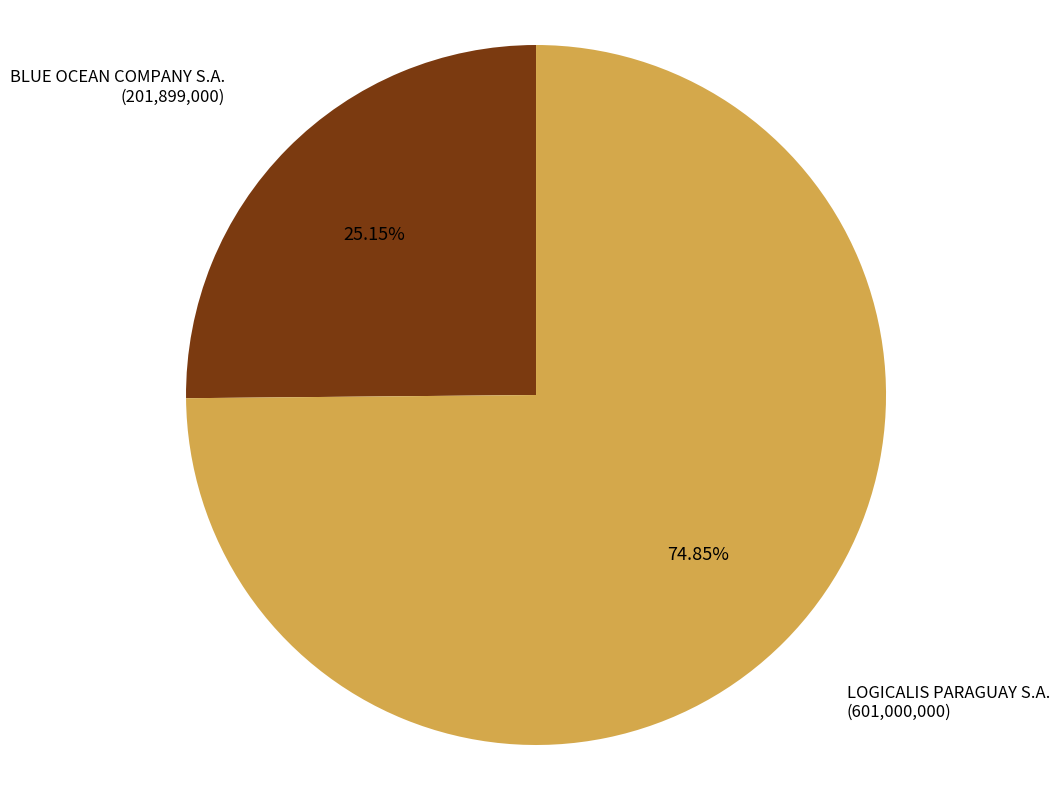

Rank the categories by value from lowest to highest.

BLUE OCEAN COMPANY S.A., LOGICALIS PARAGUAY S.A.